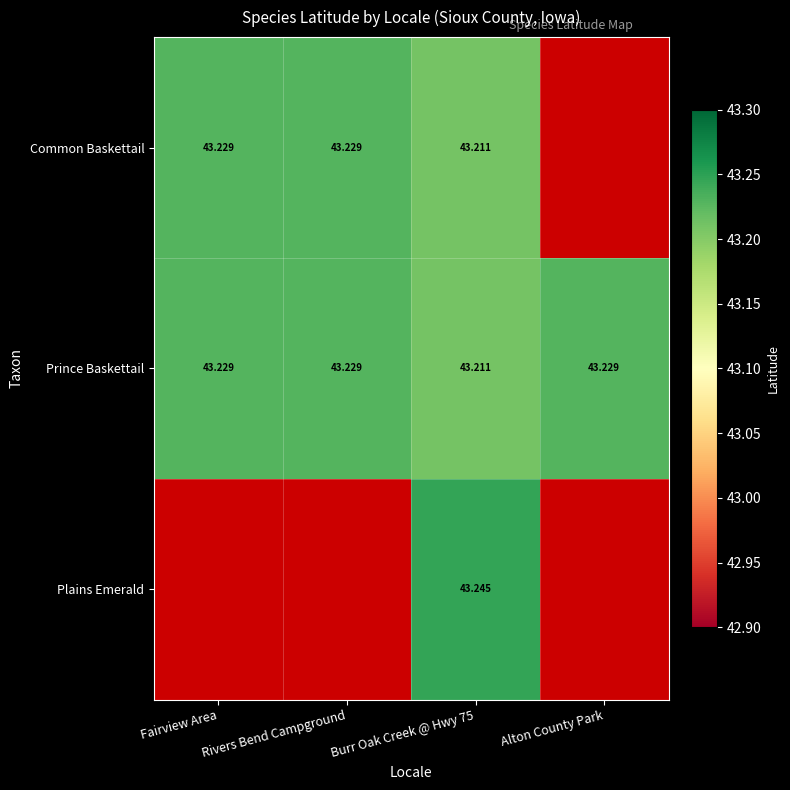

How many data points does each series have?

4